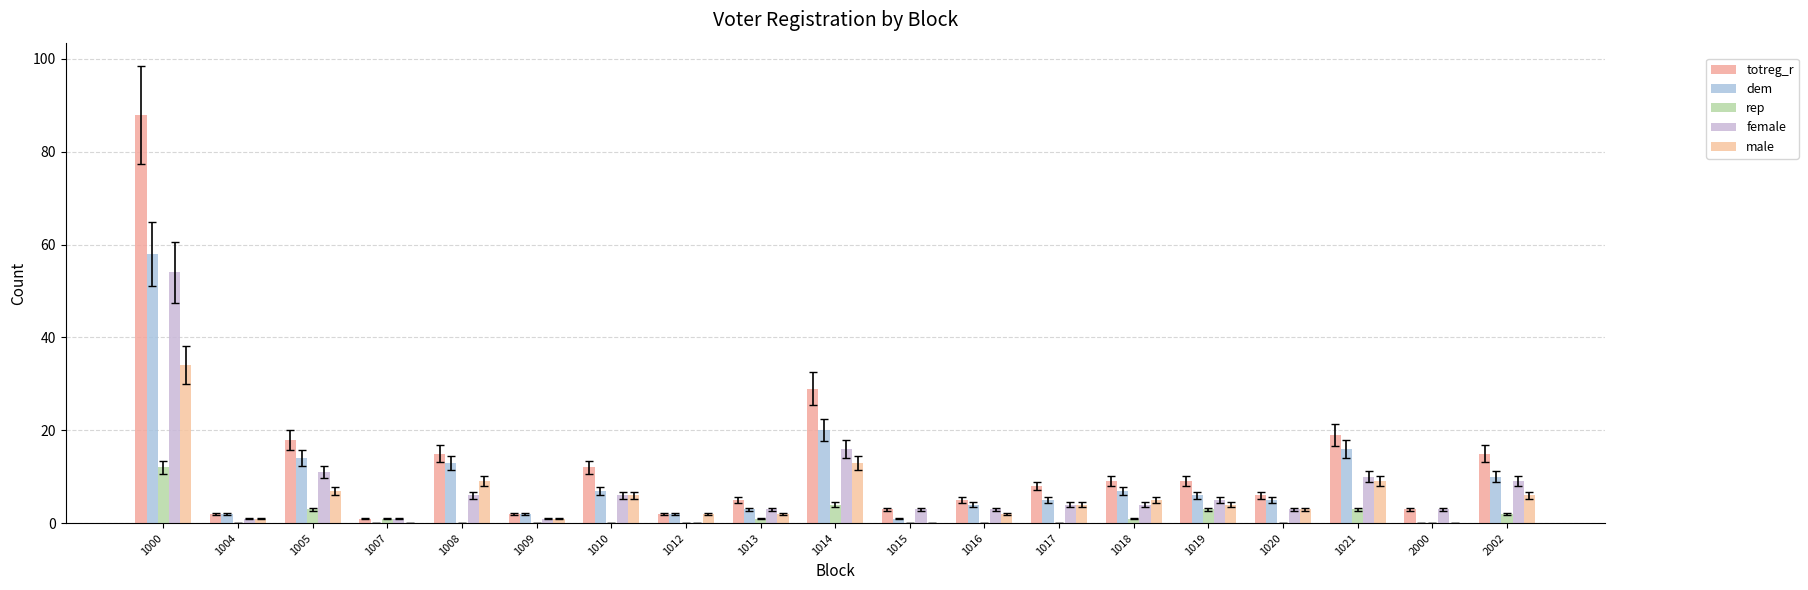

Is the value of male at 2000 greater than the value of totreg_r at 1004?

No